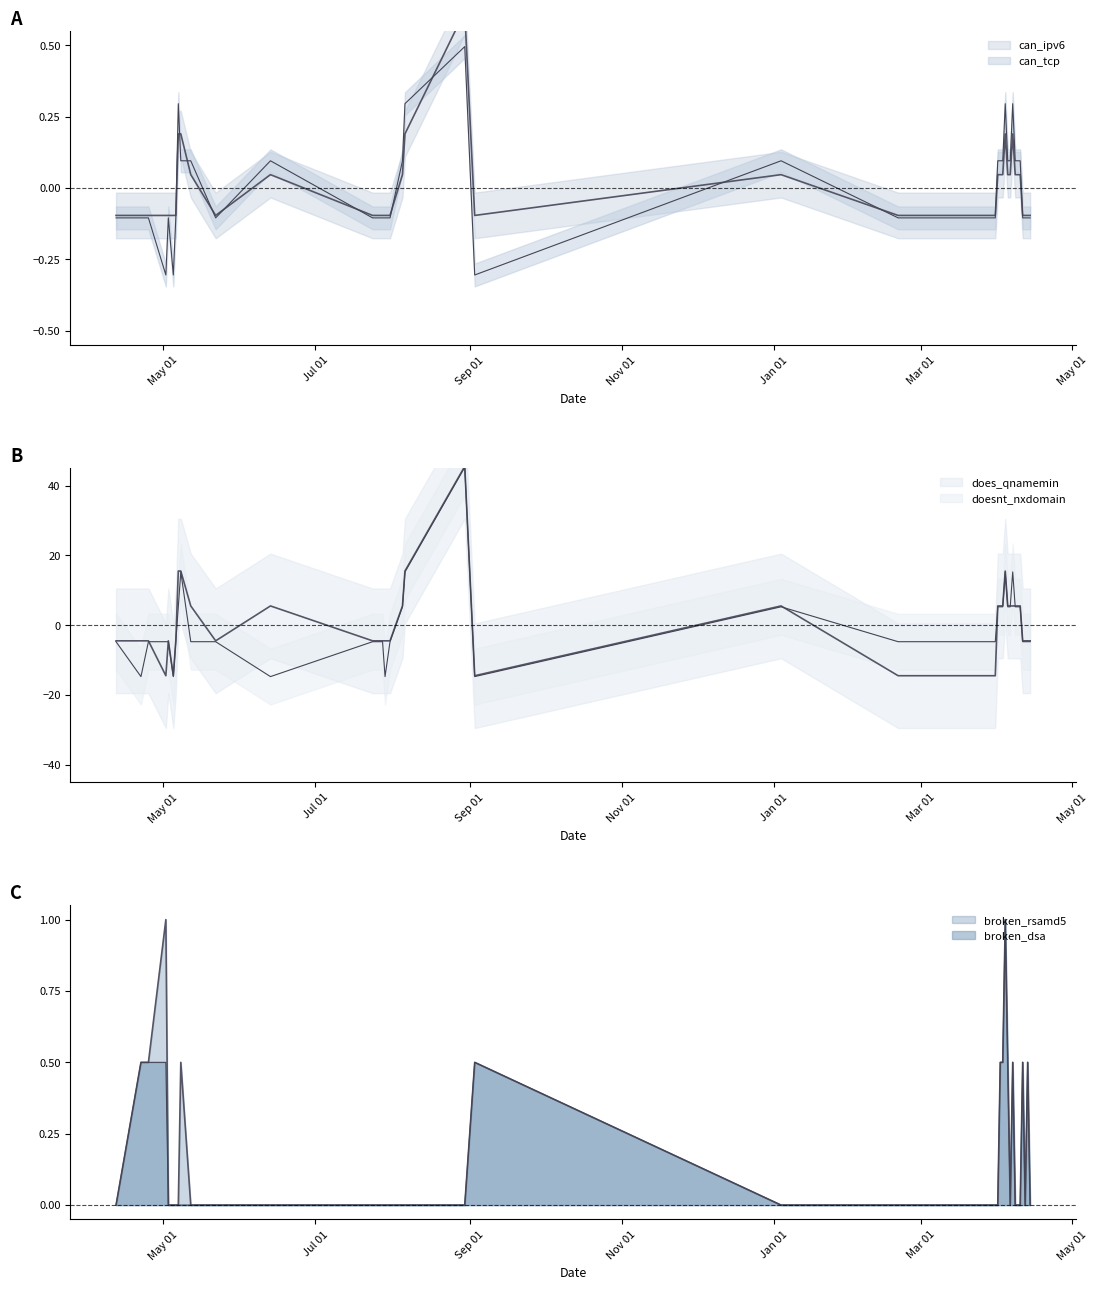

After their last crossing, which series has the higher values: broken_dsa or does_qnamemin?

broken_dsa